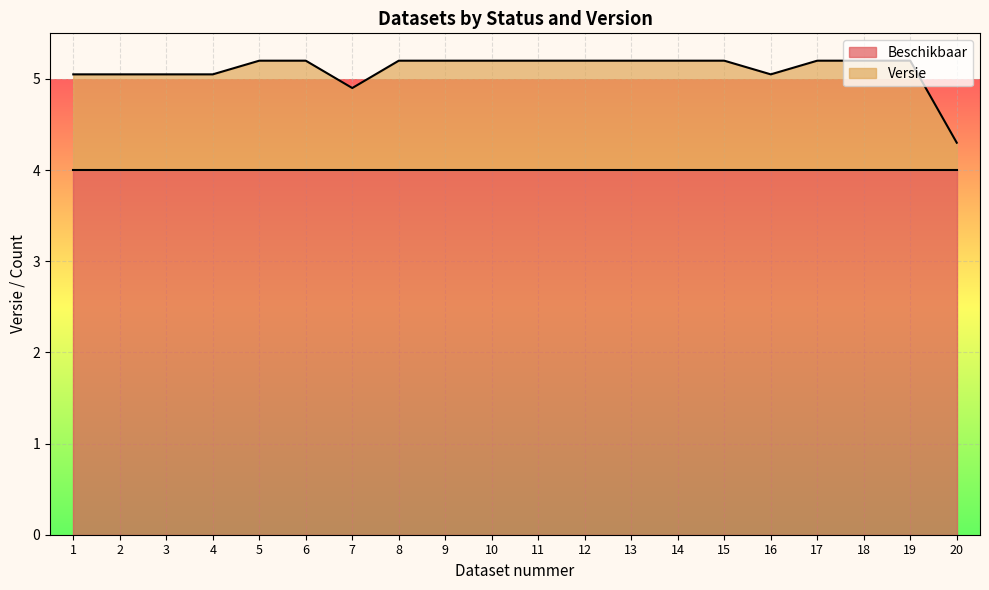

Reading right to left, what are all the values shown in this chart?

4.3	5.2	5.2	5.2	5.0	5.2	5.2	5.2	5.2	5.2	5.2	5.2	5.2	4.9	5.2	5.2	5.0	5.0	5.0	5.0